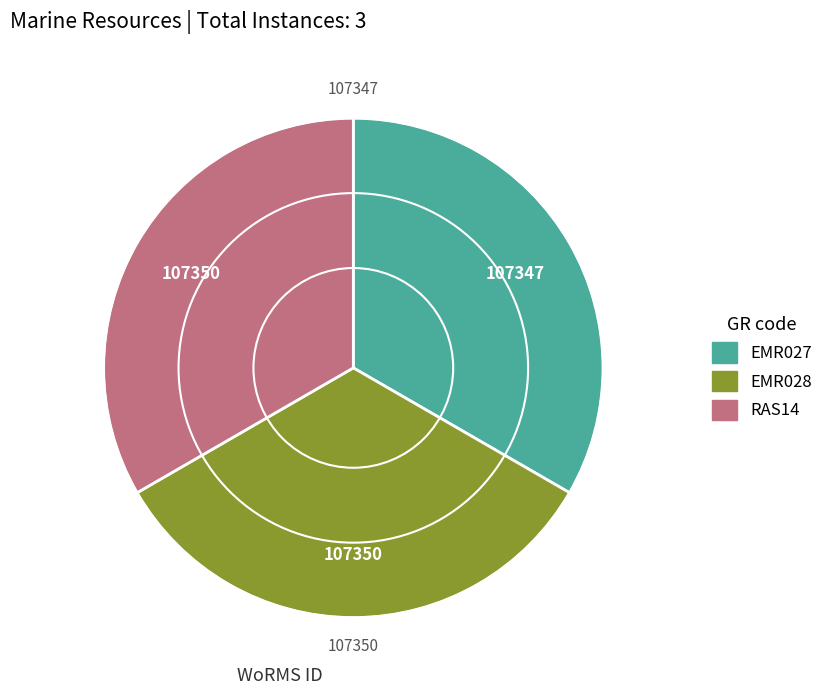

Does RAS14 represent more than half of the total?

No